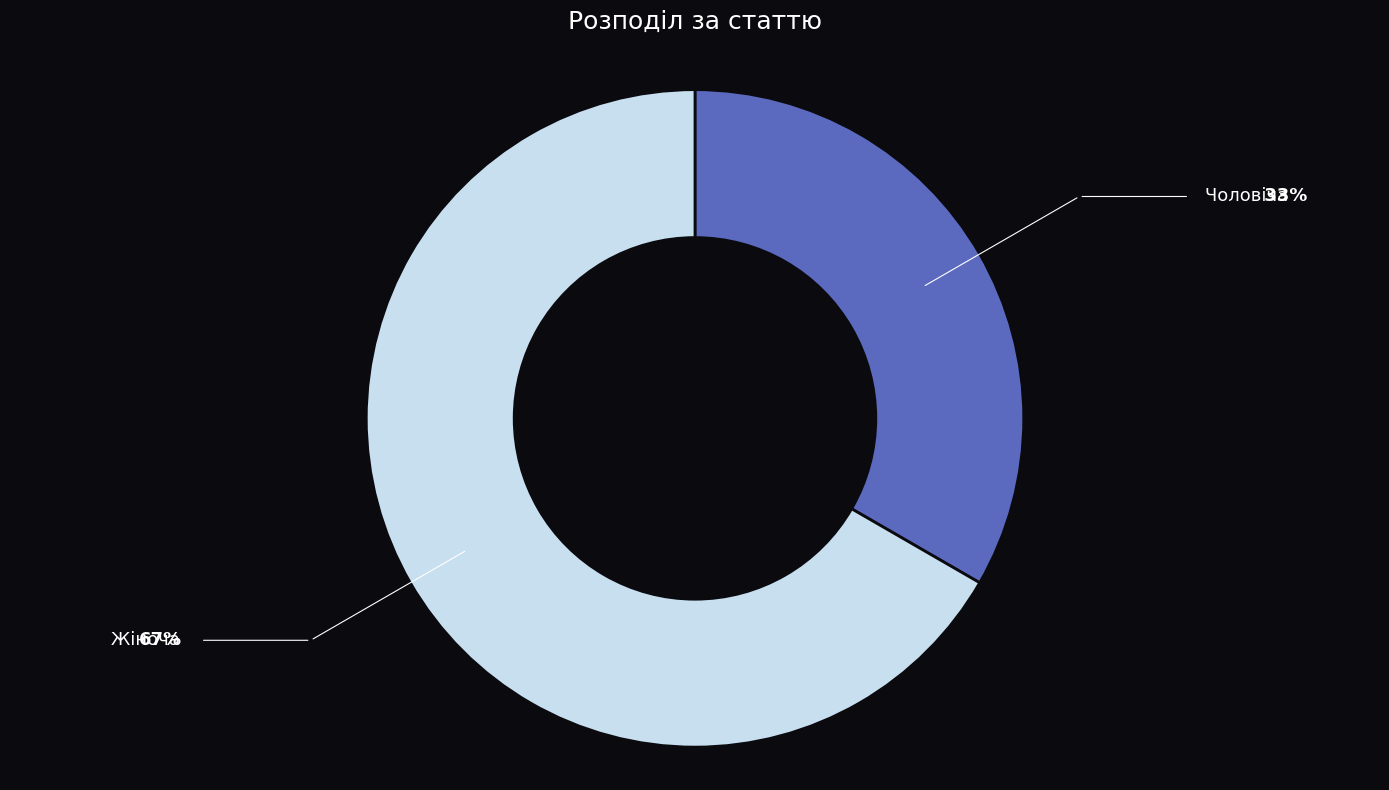

How many slices are in this pie chart?

2